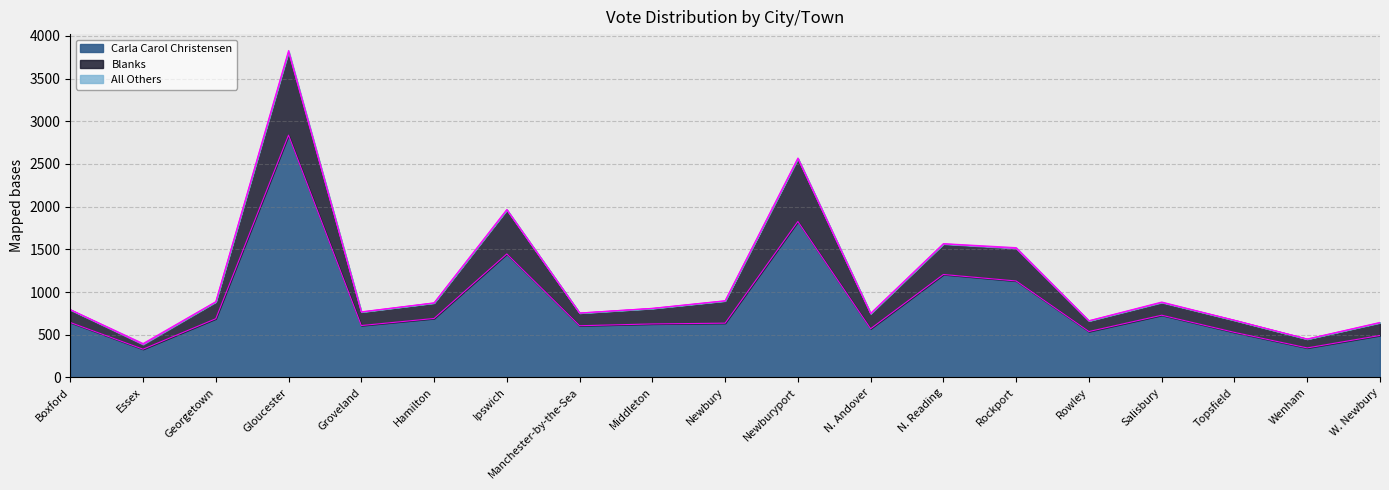

What is the smallest value displayed?

330